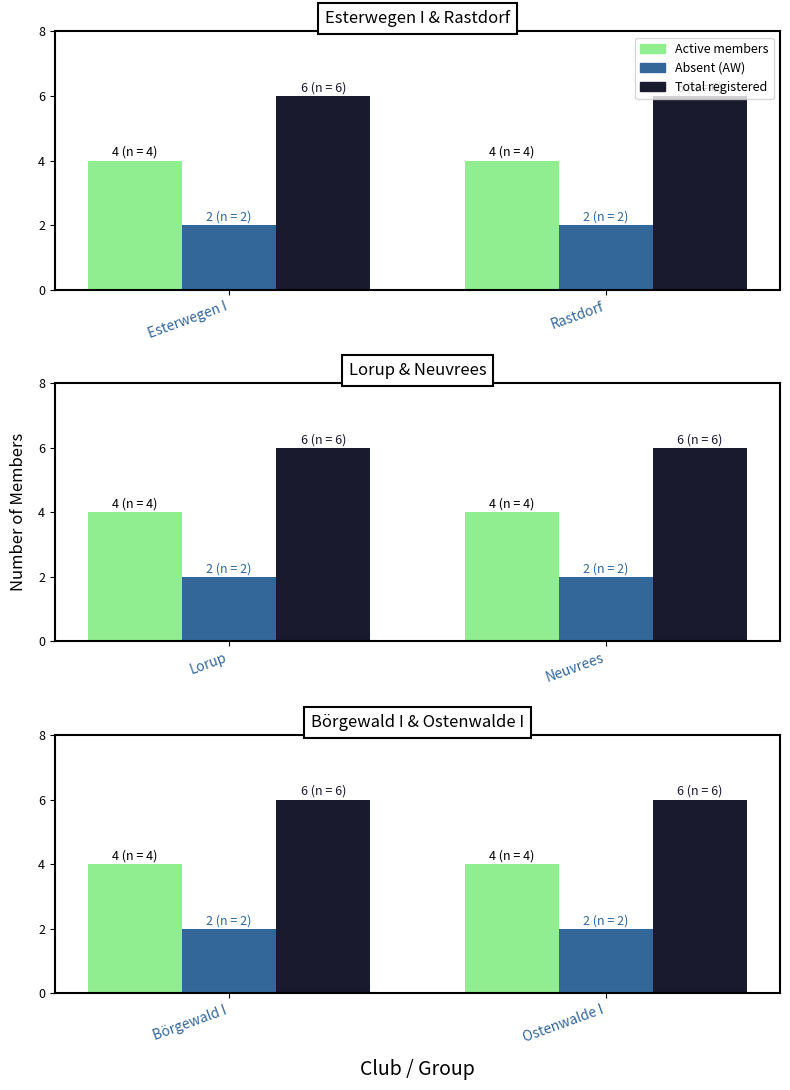

What is the label of the 1st bar from the left?

Börgewald I